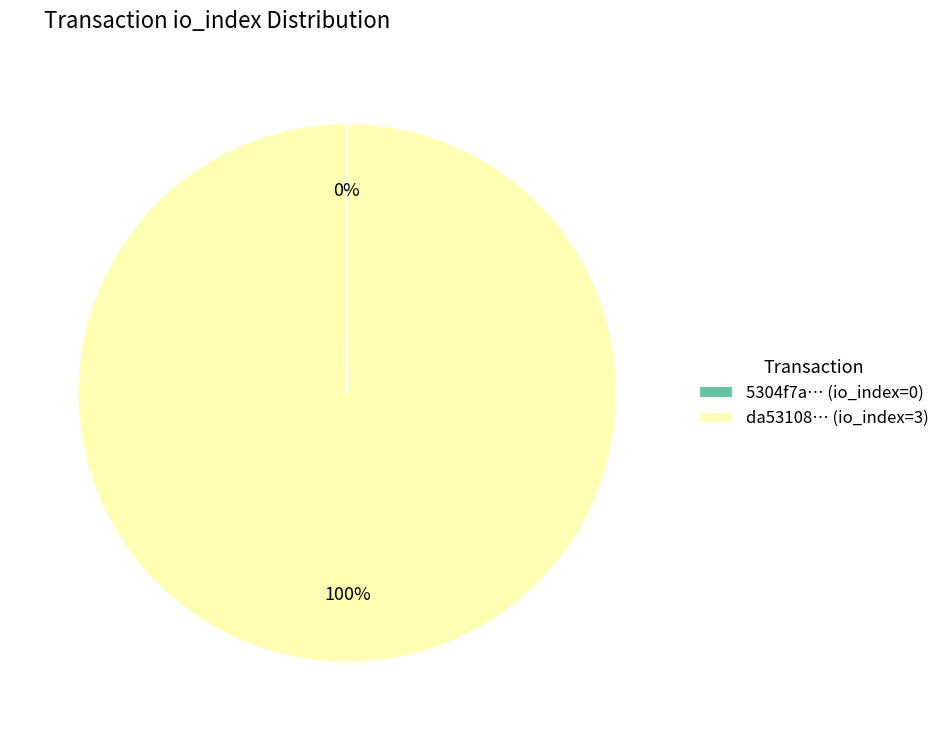

What percentage is the da53108… (io_index=3) slice, to the nearest percent?

100%